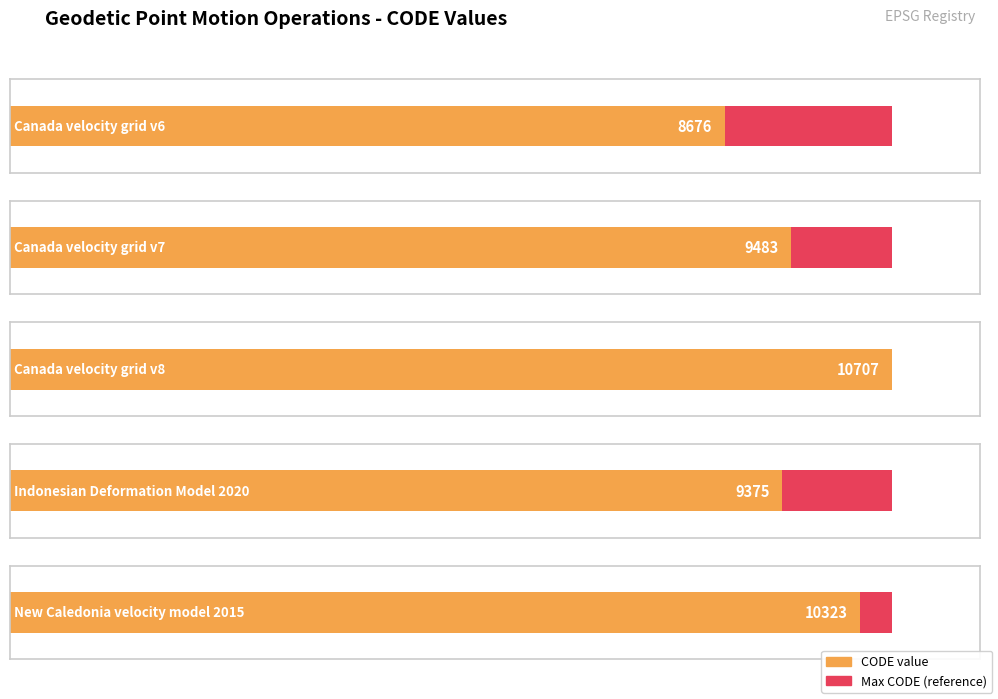

How many values are below 9483?

2